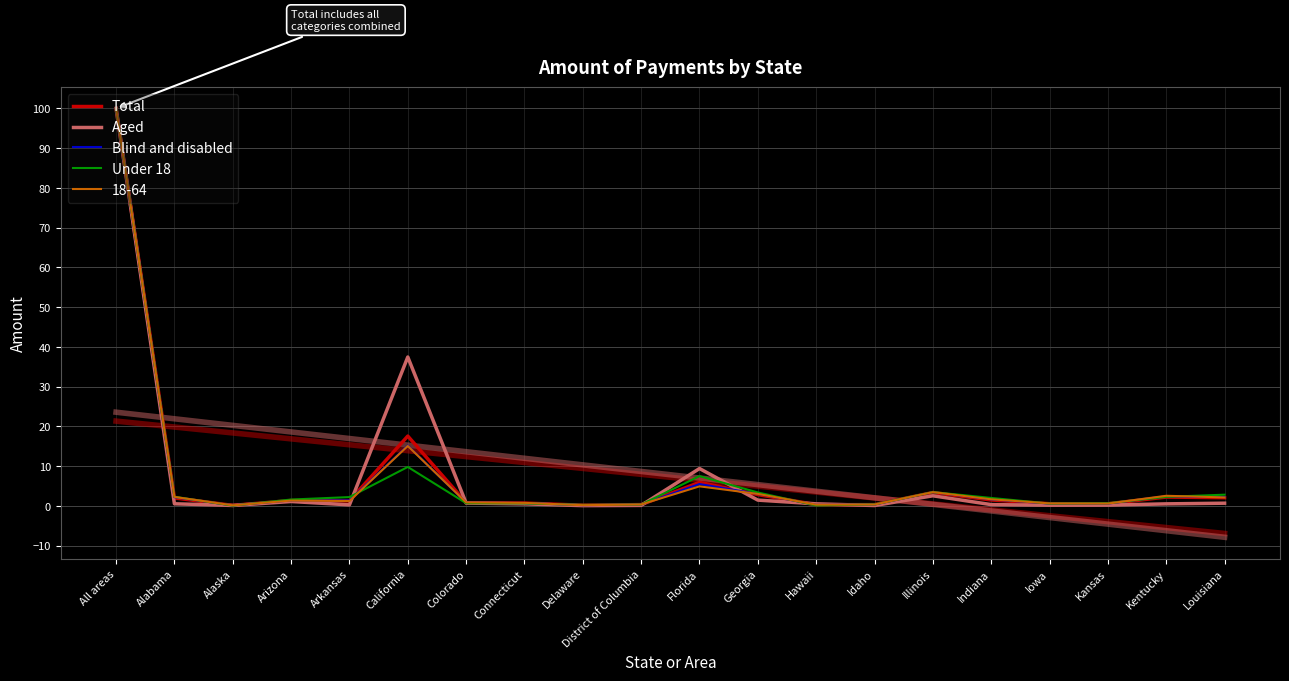

At which label does Total first exceed 1?

All areas